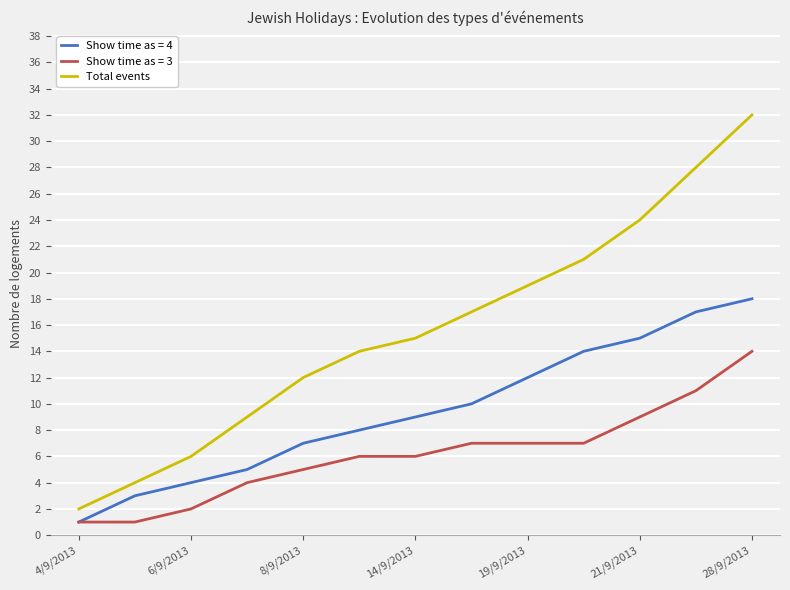

List the series in order of their overall mean, lowest first.

Show time as = 3, Show time as = 4, Total events